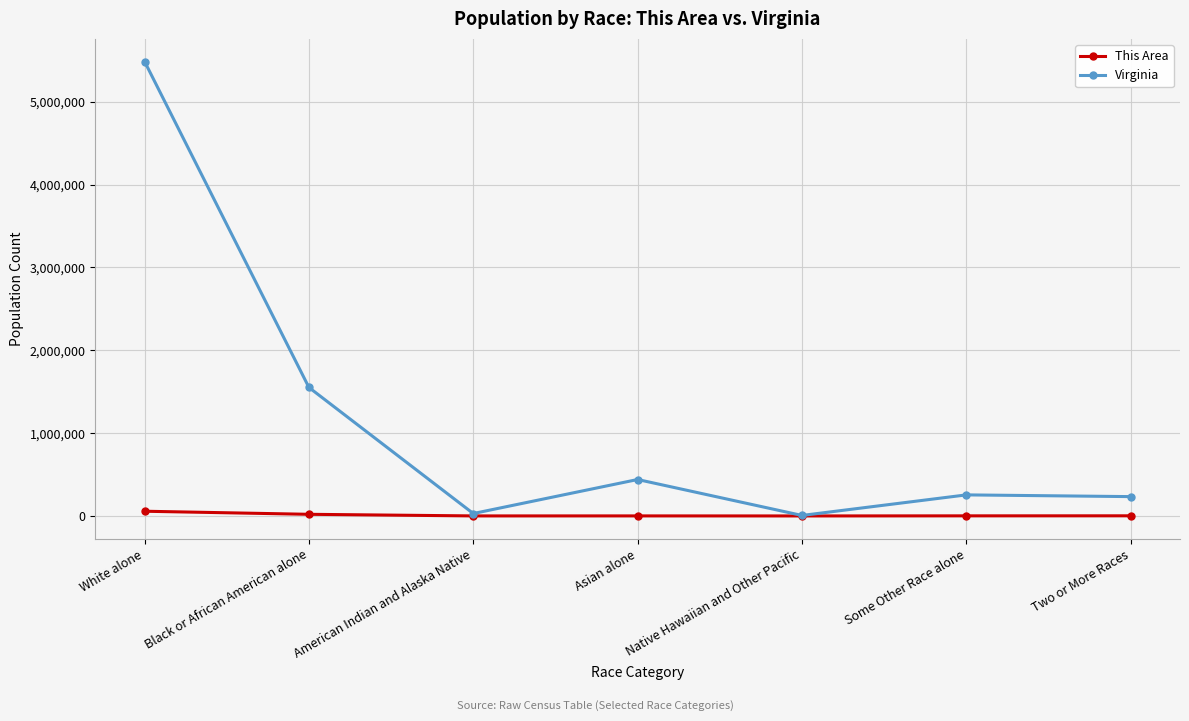

How many interior local valleys does the Virginia series have?

2